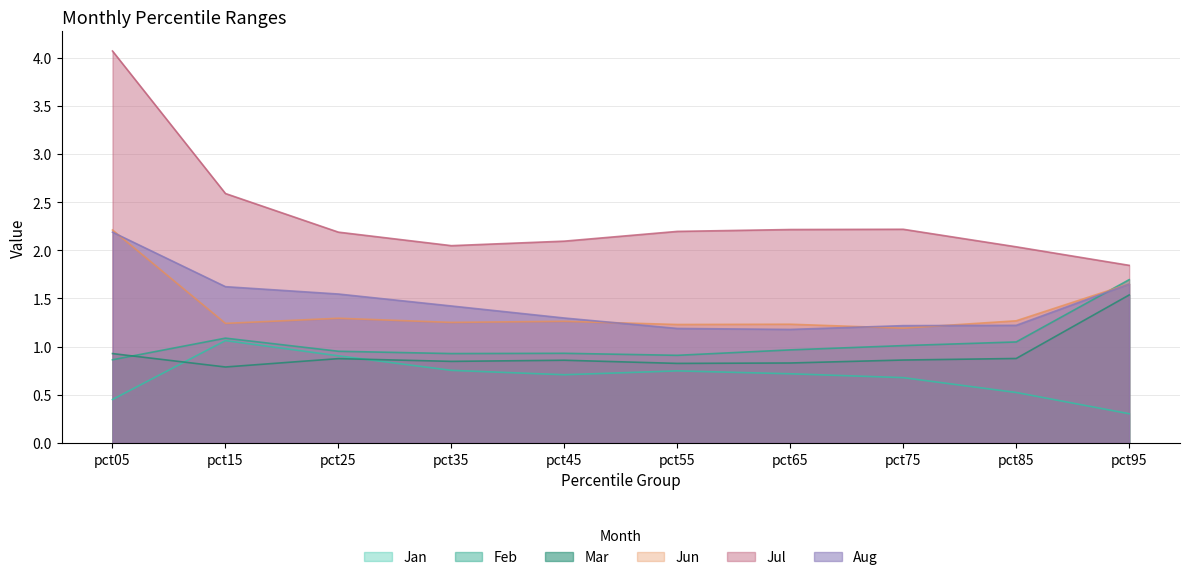

What is the value of the Aug point at the 10th from the left?

1.6